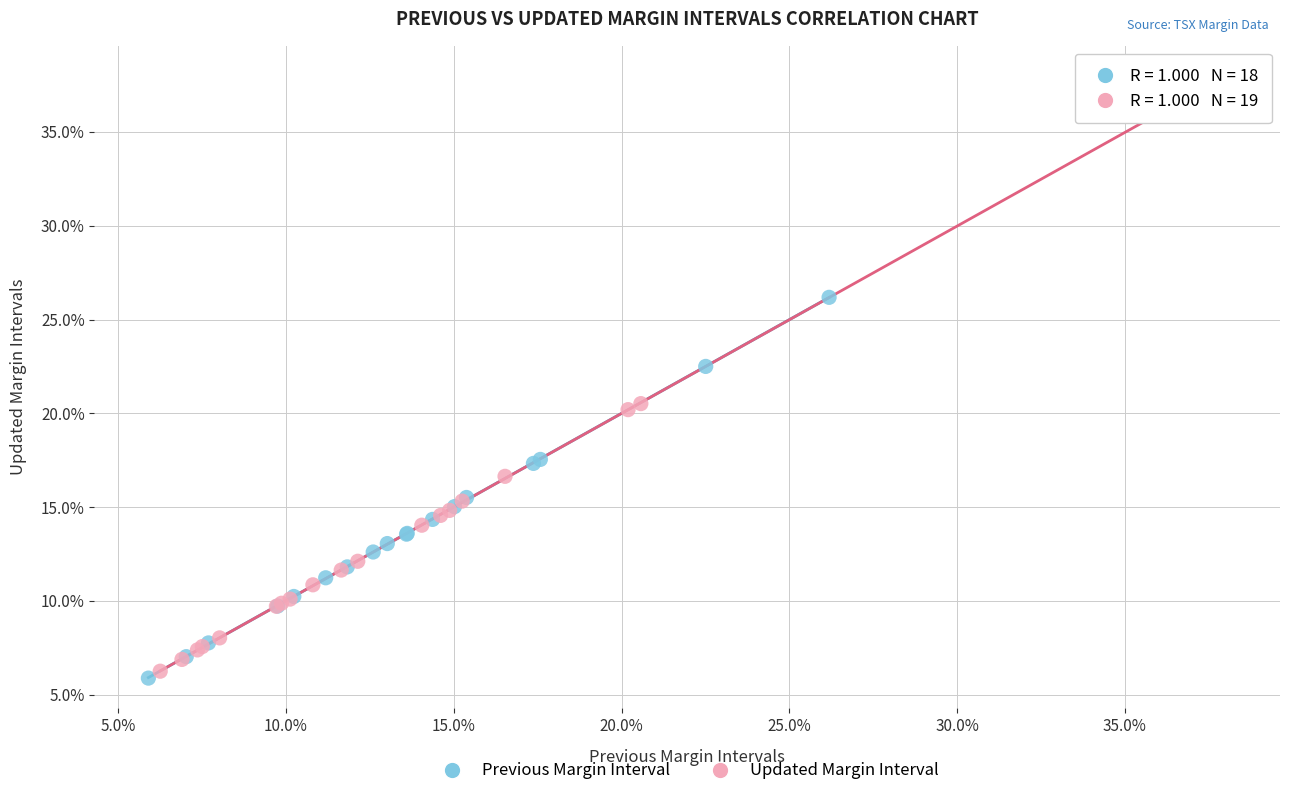

What are all the series names shown in the legend?

Previous Margin Interval, Updated Margin Interval